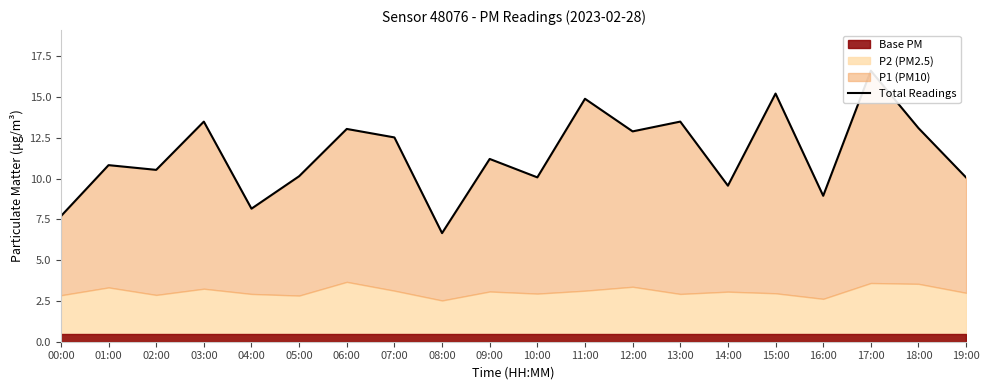

List the labels in order of value, largest first.

17:00, 15:00, 11:00, 03:00, 13:00, 18:00, 06:00, 12:00, 07:00, 09:00, 01:00, 02:00, 05:00, 10:00, 19:00, 14:00, 16:00, 04:00, 00:00, 08:00